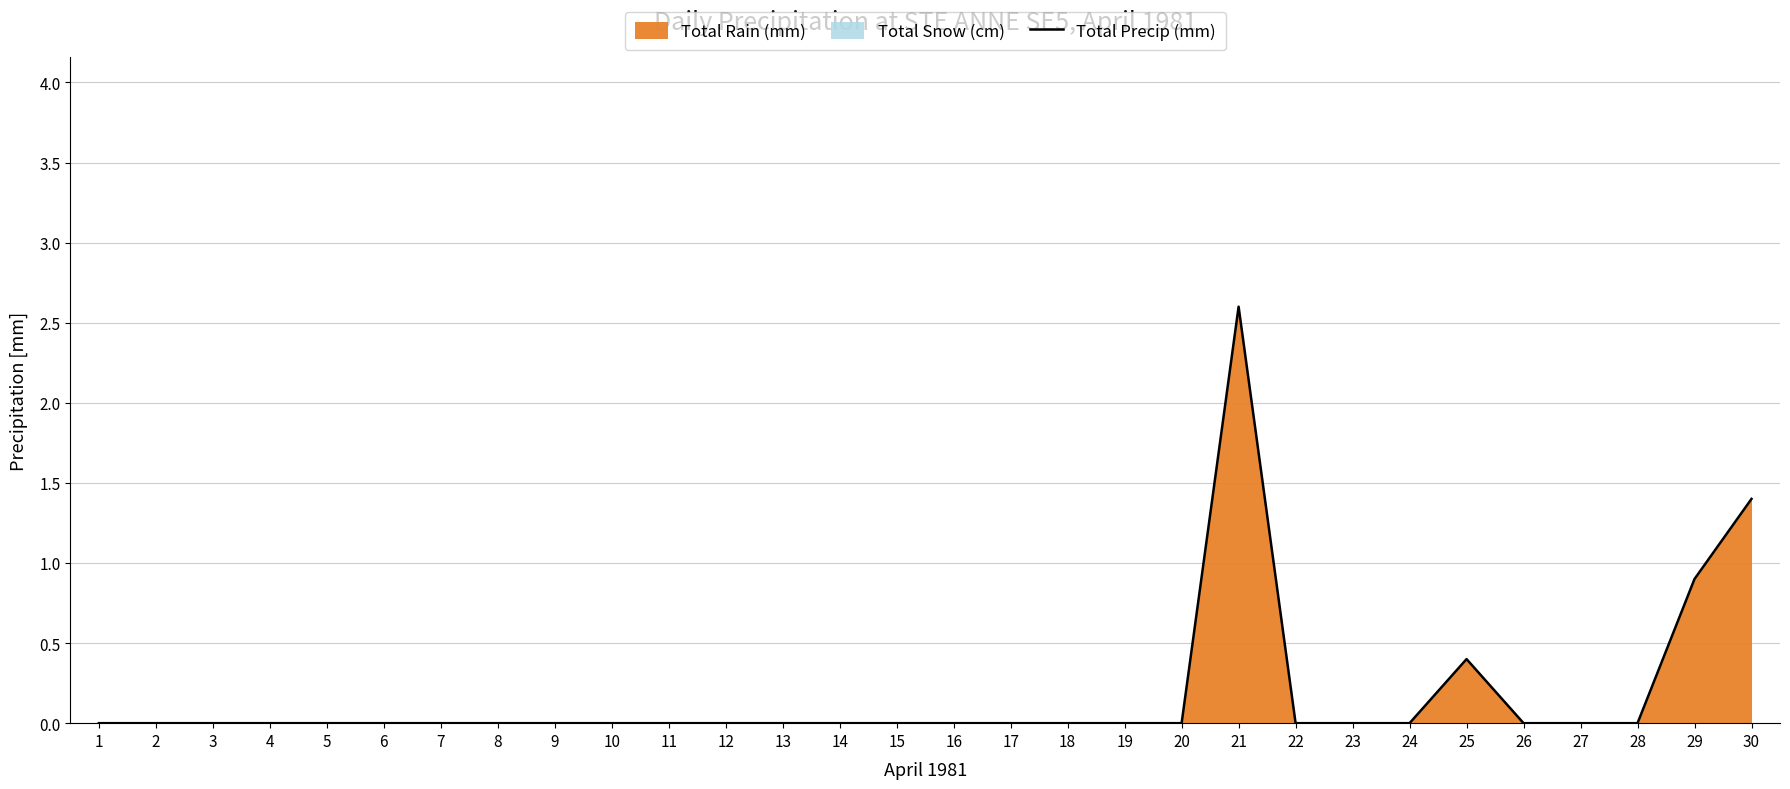

List the labels in order of value, largest first.

21, 30, 29, 25, 1, 2, 3, 4, 5, 6, 7, 8, 9, 10, 11, 12, 13, 14, 15, 16, 17, 18, 19, 20, 22, 23, 24, 26, 27, 28